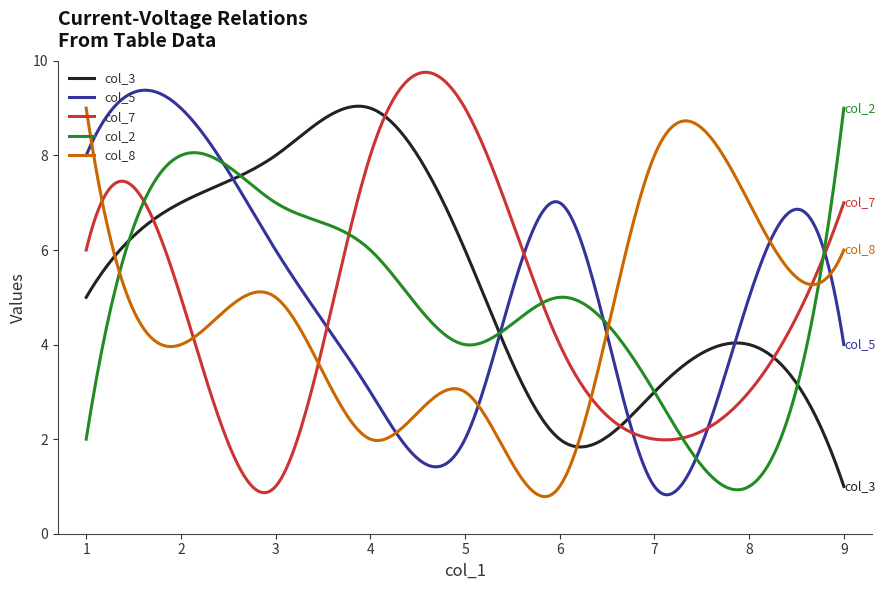

What is the smallest value displayed?

0.8